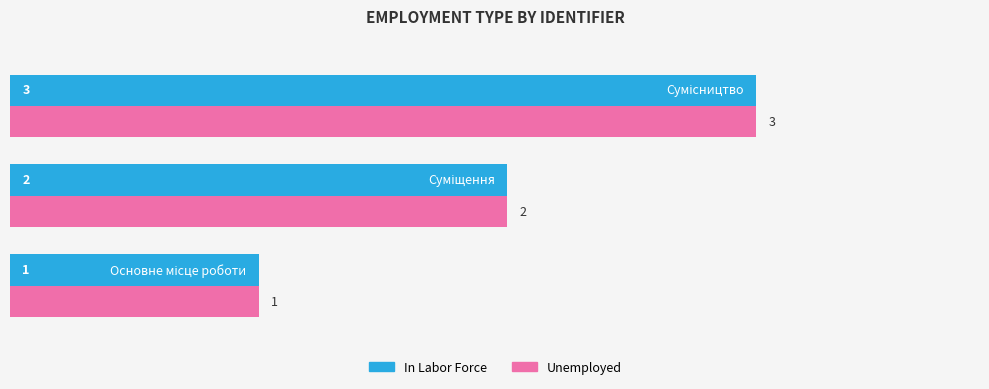

What is the greatest value displayed?

3